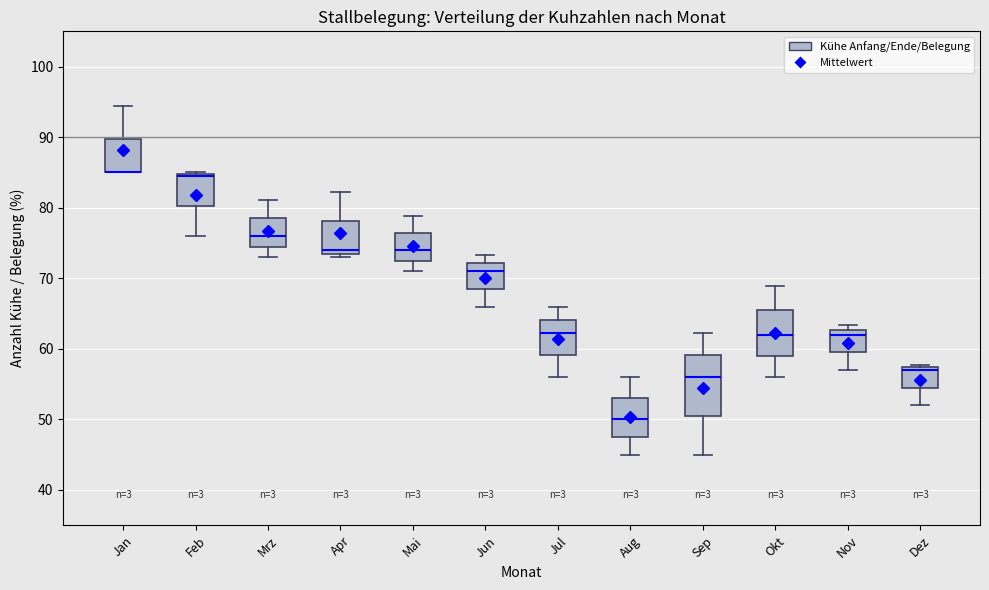

Reading left to right, read every box against the y-axis: the position of its median line, the range the box covers, and the ends of its whiskers. The values are not printed on the chart, so give them approximately, as read against the axis.

Jan: median 85 (drawn on the box's lower edge), box 85 to 90, whiskers 85 to 94
Feb: median 84, box 80 to 85, whiskers 76 to 85
Mrz: median 76, box 75 to 79, whiskers 73 to 81
Apr: median 74 (just above the box's lower edge), box 74 to 78, whiskers 73 to 82
Mai: median 74, box 73 to 76, whiskers 71 to 79
Jun: median 71, box 69 to 72, whiskers 66 to 73
Jul: median 62, box 59 to 64, whiskers 56 to 66
Aug: median 50, box 48 to 53, whiskers 45 to 56
Sep: median 56, box 51 to 59, whiskers 45 to 62
Okt: median 62, box 59 to 65, whiskers 56 to 69
Nov: median 62, box 60 to 63, whiskers 57 to 63 (just above the box's upper edge)
Dez: median 57 (just below the box's upper edge), box 55 to 57, whiskers 52 to 58